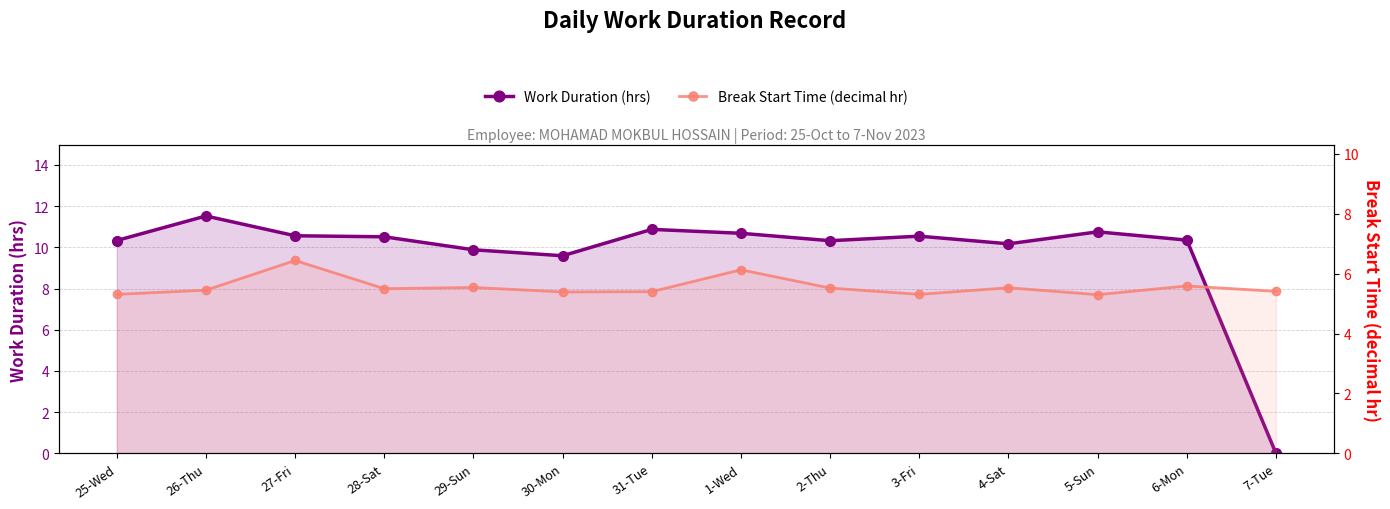

What is the highest value of the Break Start Time (decimal hr) series?

6.4